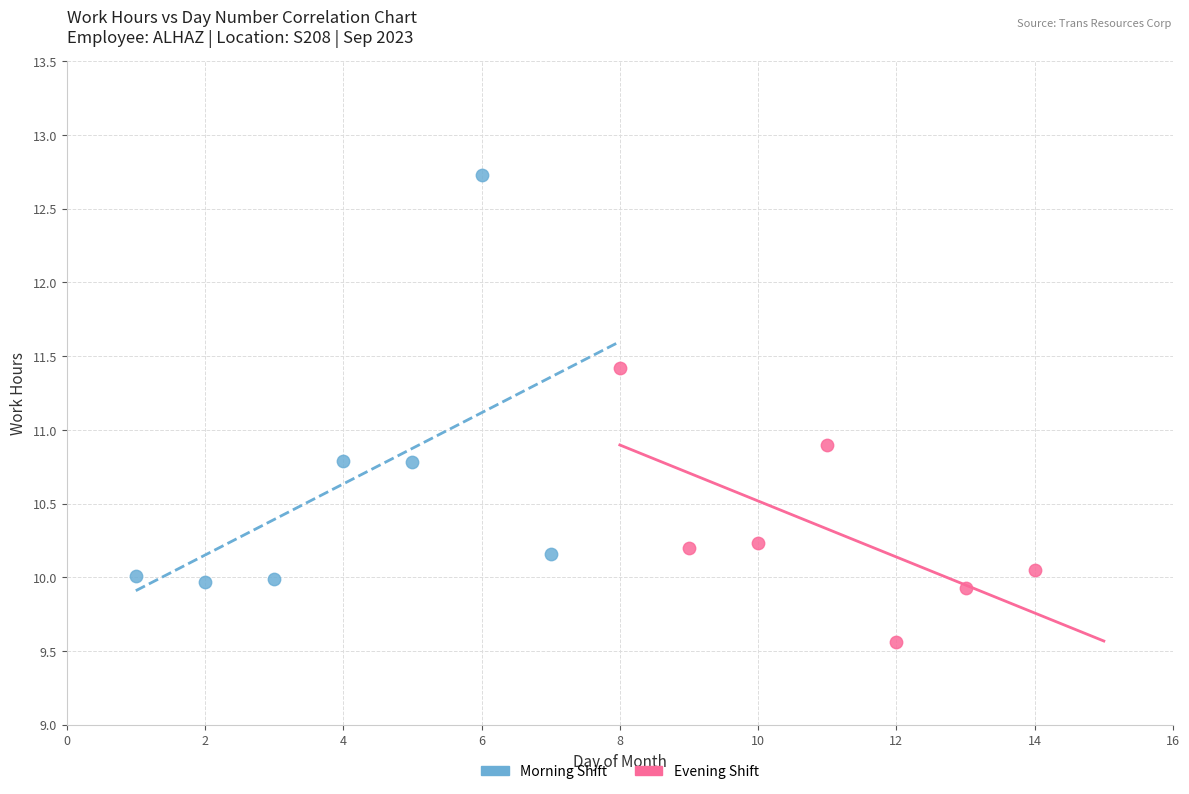

Which series has the widest spread of Y values?

Morning Shift